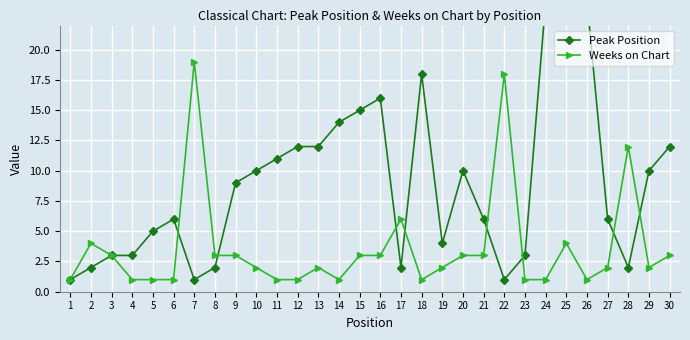

Which series has the largest range (max minus min)?

Peak Position